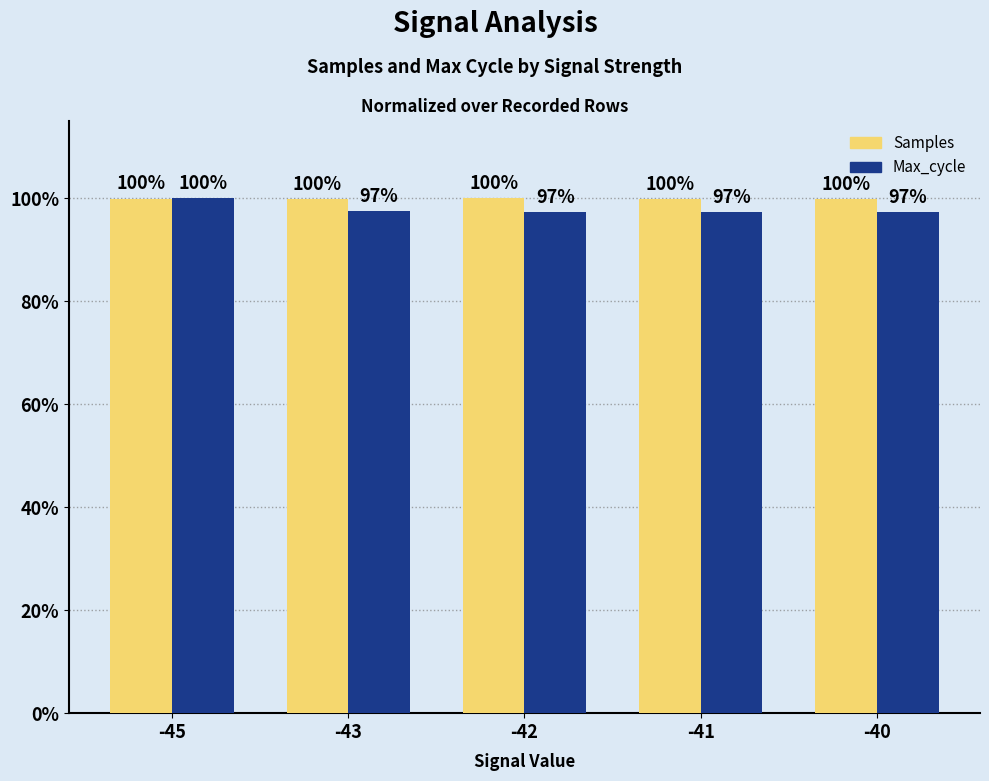

Is the value of Max_cycle at -40 greater than the value of Samples at -41?

No